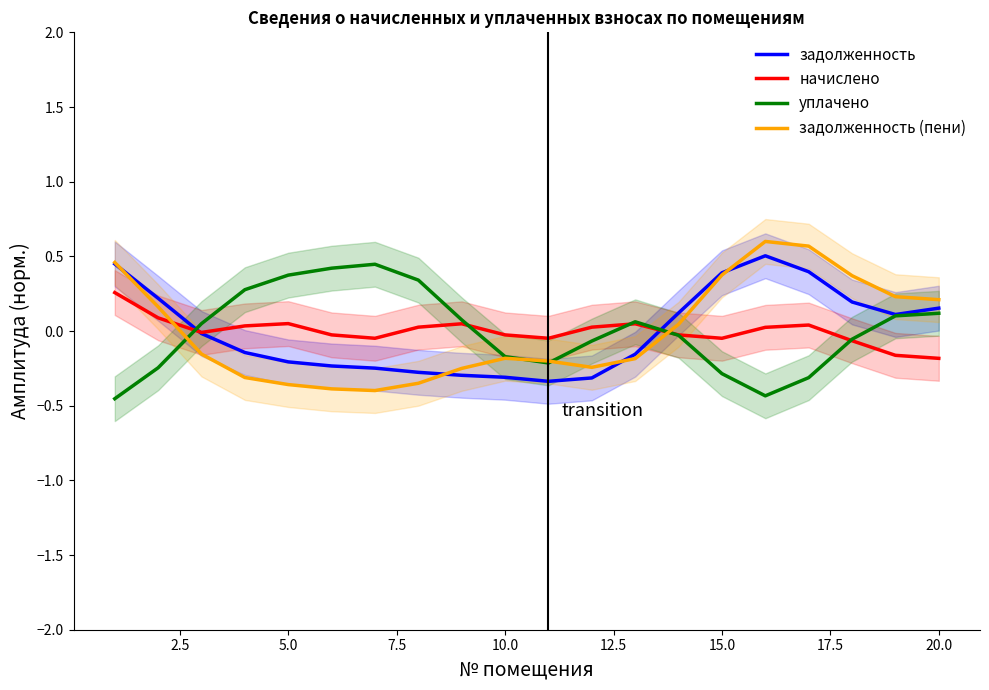

How many intersections are there between задолженность (пени) and задолженность?

4